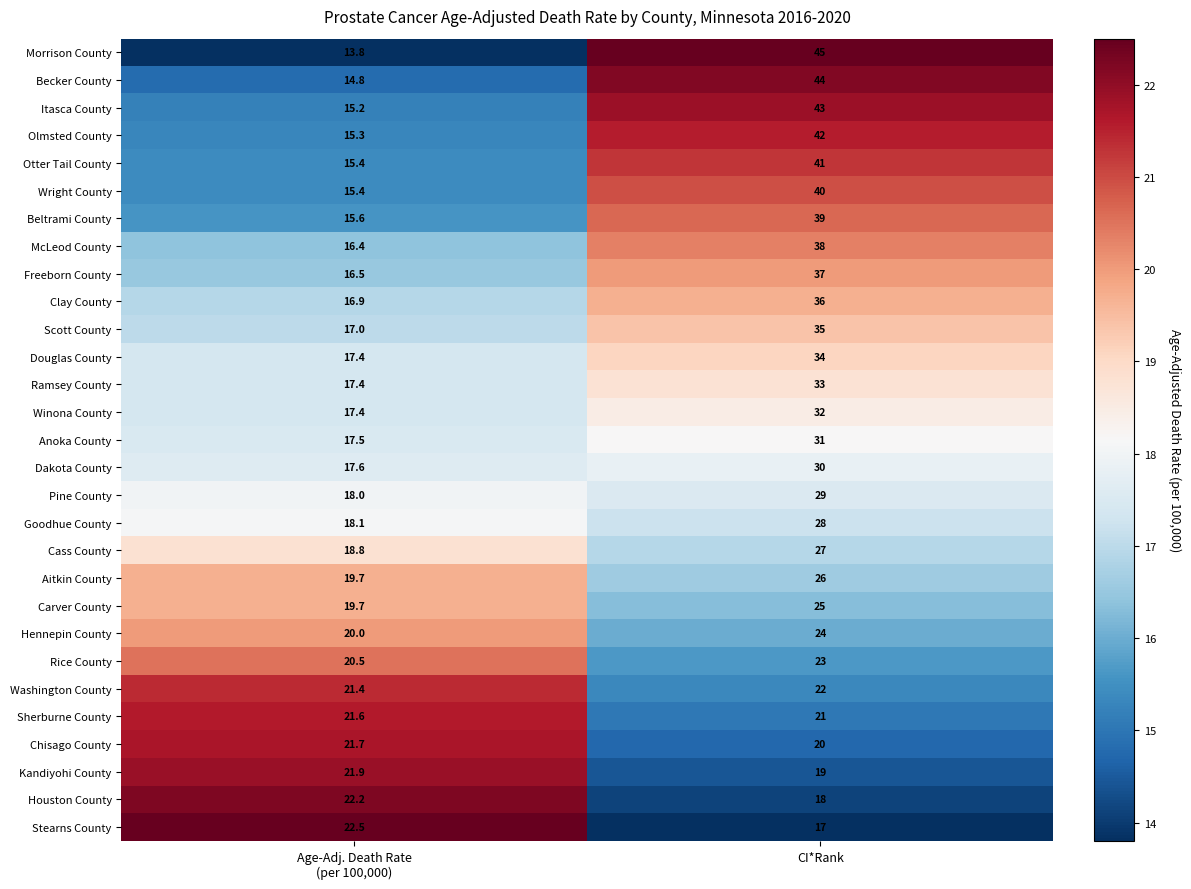

Which category has the lowest value in the Stearns County series?

CI*Rank